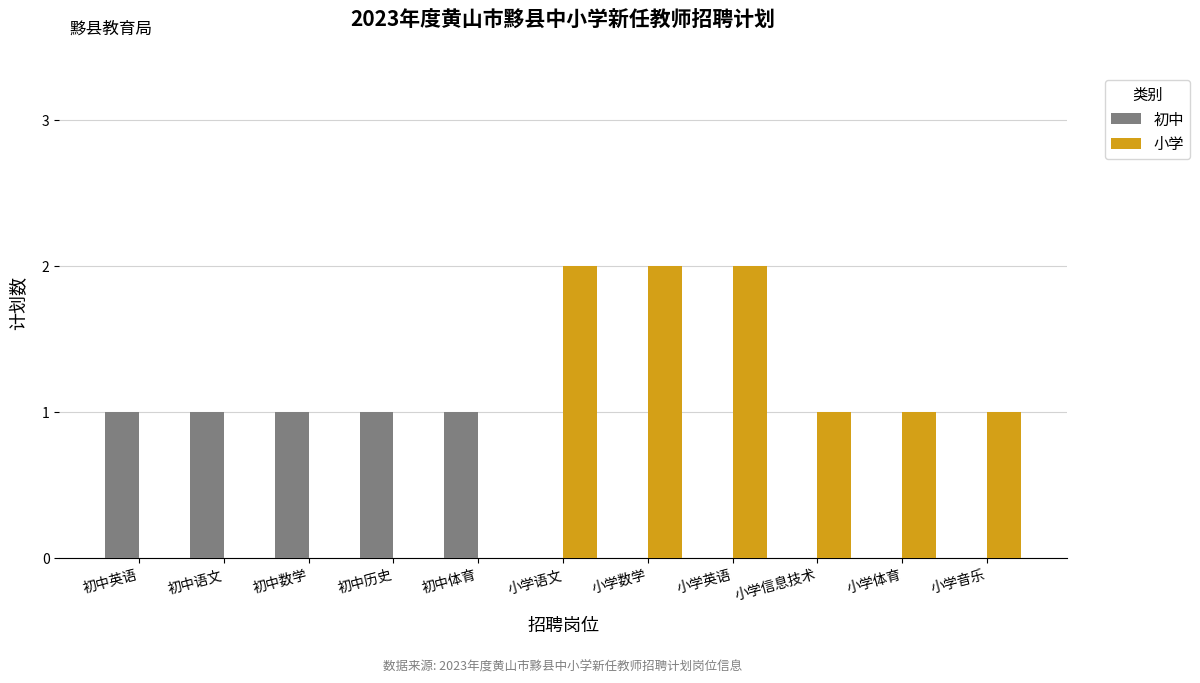

Reading left to right, extract all data points from this chart.

初中: 1	1	1	1	1	0	0	0	0	0	0
小学: 0	0	0	0	0	2	2	2	1	1	1